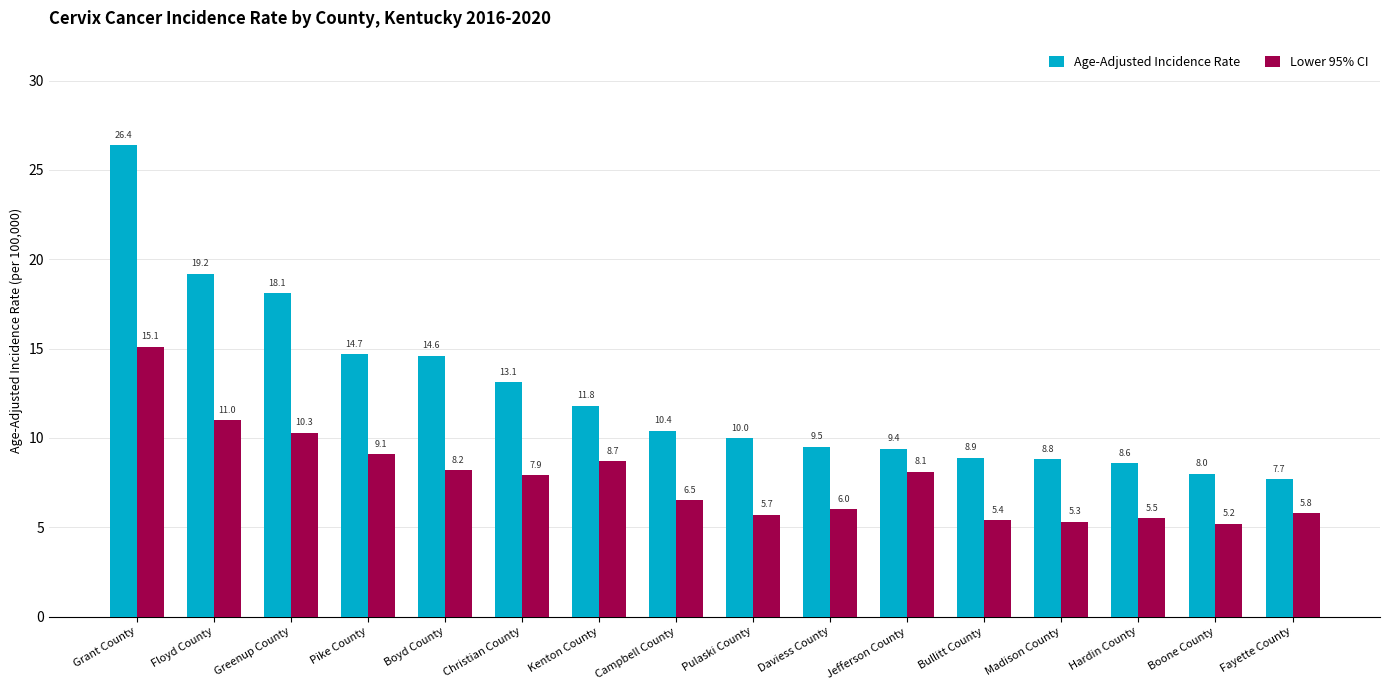

What is the approximate value of Age-Adjusted Incidence Rate at Kenton County?

11.8